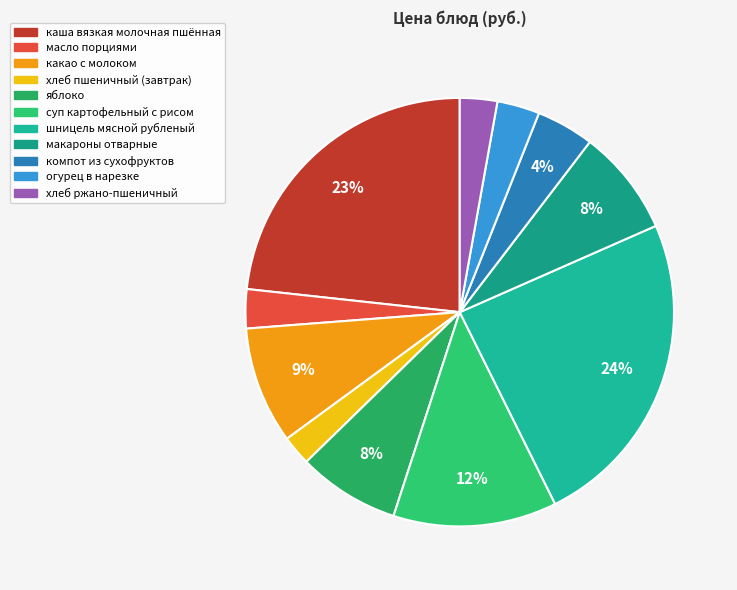

What is the largest slice in the pie chart?

шницель мясной рубленый